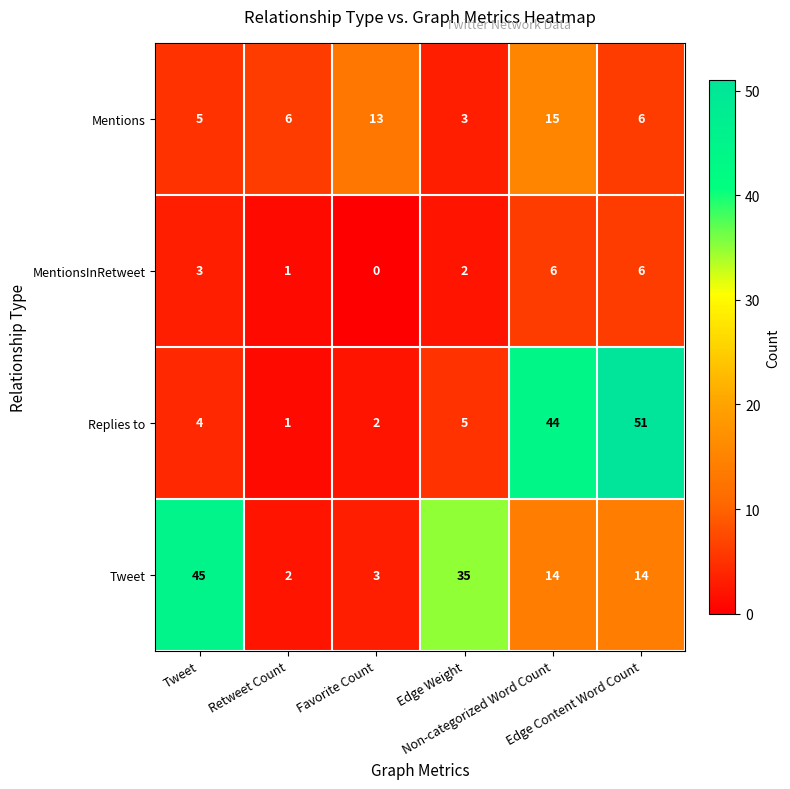

What is the highest value of the Mentions series?

15